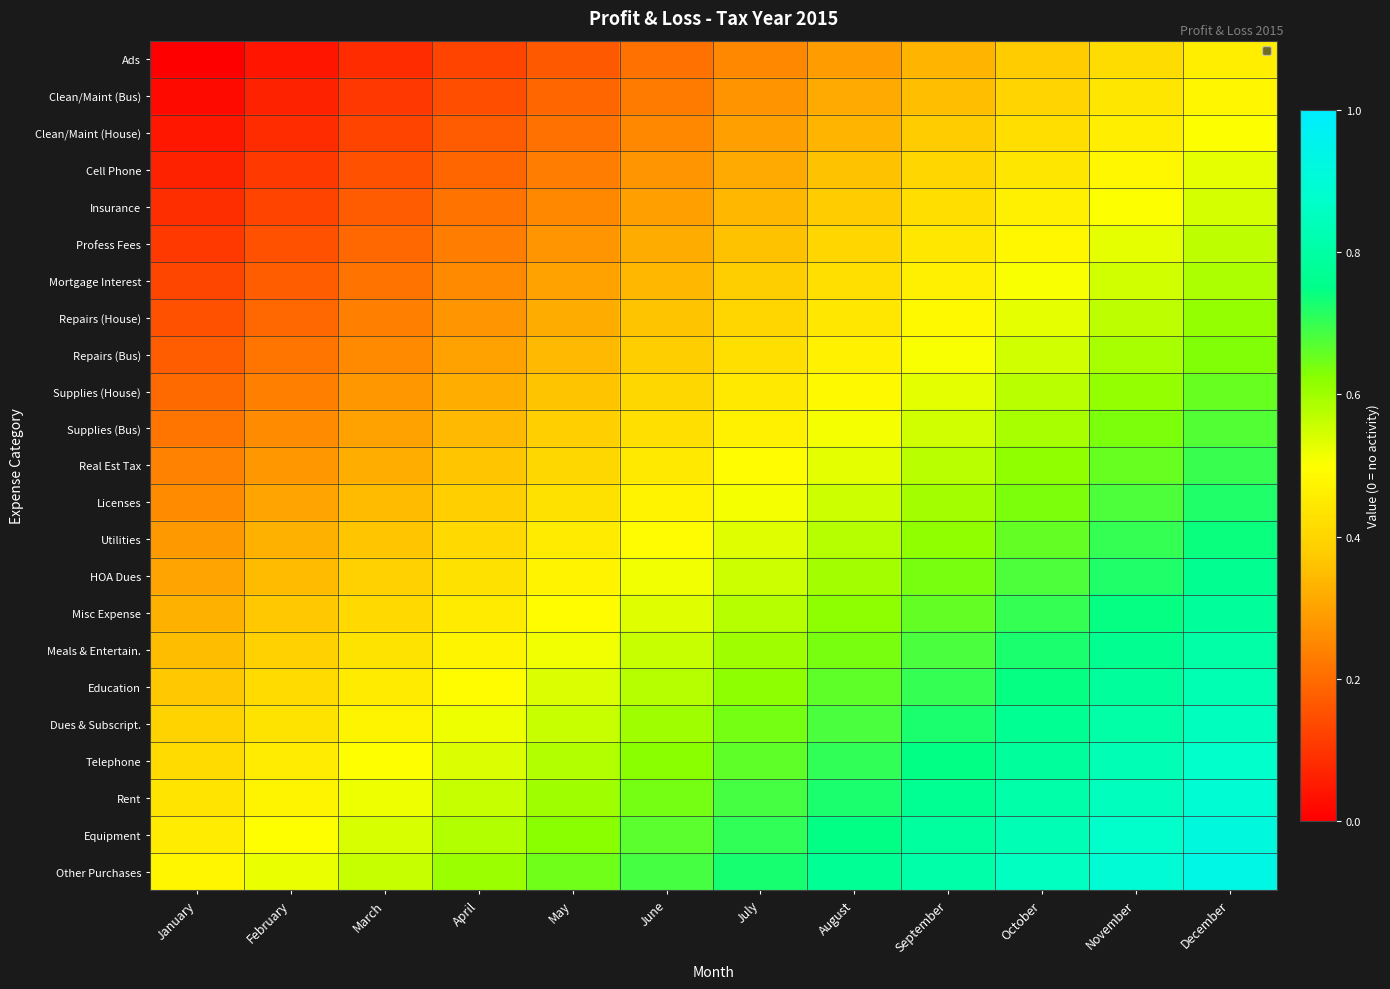

Reading left to right, what are all the values shown in this chart?

Ads: January=0.0	February=0.0	March=0.1	April=0.1	May=0.2	June=0.2	July=0.2	August=0.3	September=0.3	October=0.4	November=0.4	December=0.5
Clean/Maint (Bus): January=0.0	February=0.1	March=0.1	April=0.1	May=0.2	June=0.2	July=0.3	August=0.3	September=0.4	October=0.4	November=0.4	December=0.5
Clean/Maint (House): January=0.0	February=0.1	March=0.1	April=0.2	May=0.2	June=0.3	July=0.3	August=0.3	September=0.4	October=0.4	November=0.5	December=0.5
Cell Phone: January=0.1	February=0.1	March=0.1	April=0.2	May=0.2	June=0.3	July=0.3	August=0.4	September=0.4	October=0.4	November=0.5	December=0.5
Insurance: January=0.1	February=0.1	March=0.2	April=0.2	May=0.3	June=0.3	July=0.3	August=0.4	September=0.4	October=0.5	November=0.5	December=0.5
Profess Fees: January=0.1	February=0.2	March=0.2	April=0.2	May=0.3	June=0.3	July=0.4	August=0.4	September=0.4	October=0.5	November=0.5	December=0.6
Mortgage Interest: January=0.1	February=0.2	March=0.2	April=0.3	May=0.3	June=0.3	July=0.4	August=0.4	September=0.5	October=0.5	November=0.5	December=0.6
Repairs (House): January=0.2	February=0.2	March=0.2	April=0.3	May=0.3	June=0.4	July=0.4	August=0.4	September=0.5	October=0.5	November=0.6	December=0.6
Repairs (Bus): January=0.2	February=0.2	March=0.3	April=0.3	May=0.3	June=0.4	July=0.4	August=0.5	September=0.5	October=0.5	November=0.6	December=0.6
Supplies (House): January=0.2	February=0.2	March=0.3	April=0.3	May=0.4	June=0.4	July=0.4	August=0.5	September=0.5	October=0.6	November=0.6	December=0.7
Supplies (Bus): January=0.2	February=0.3	March=0.3	April=0.3	May=0.4	June=0.4	July=0.5	August=0.5	September=0.6	October=0.6	November=0.6	December=0.7
Real Est Tax: January=0.2	February=0.3	March=0.3	April=0.4	May=0.4	June=0.4	July=0.5	August=0.5	September=0.6	October=0.6	November=0.7	December=0.7
Licenses: January=0.3	February=0.3	March=0.3	April=0.4	May=0.4	June=0.5	July=0.5	August=0.6	September=0.6	October=0.6	November=0.7	December=0.7
Utilities: January=0.3	February=0.3	March=0.4	April=0.4	May=0.4	June=0.5	July=0.5	August=0.6	September=0.6	October=0.7	November=0.7	December=0.7
HOA Dues: January=0.3	February=0.3	March=0.4	April=0.4	May=0.5	June=0.5	July=0.6	August=0.6	September=0.6	October=0.7	November=0.7	December=0.8
Misc Expense: January=0.3	February=0.4	March=0.4	April=0.5	May=0.5	June=0.5	July=0.6	August=0.6	September=0.7	October=0.7	November=0.7	December=0.8
Meals & Entertain.: January=0.3	February=0.4	March=0.4	April=0.5	May=0.5	June=0.6	July=0.6	August=0.6	September=0.7	October=0.7	November=0.8	December=0.8
Education: January=0.4	February=0.4	March=0.5	April=0.5	May=0.5	June=0.6	July=0.6	August=0.7	September=0.7	October=0.7	November=0.8	December=0.8
Dues & Subscript.: January=0.4	February=0.4	March=0.5	April=0.5	May=0.6	June=0.6	July=0.6	August=0.7	September=0.7	October=0.8	November=0.8	December=0.8
Telephone: January=0.4	February=0.5	March=0.5	April=0.5	May=0.6	June=0.6	July=0.7	August=0.7	September=0.7	October=0.8	November=0.8	December=0.9
Rent: January=0.4	February=0.5	March=0.5	April=0.6	May=0.6	June=0.6	July=0.7	August=0.7	September=0.8	October=0.8	November=0.9	December=0.9
Equipment: January=0.5	February=0.5	March=0.5	April=0.6	May=0.6	June=0.7	July=0.7	August=0.7	September=0.8	October=0.8	November=0.9	December=0.9
Other Purchases: January=0.5	February=0.5	March=0.6	April=0.6	May=0.6	June=0.7	July=0.7	August=0.8	September=0.8	October=0.9	November=0.9	December=0.9